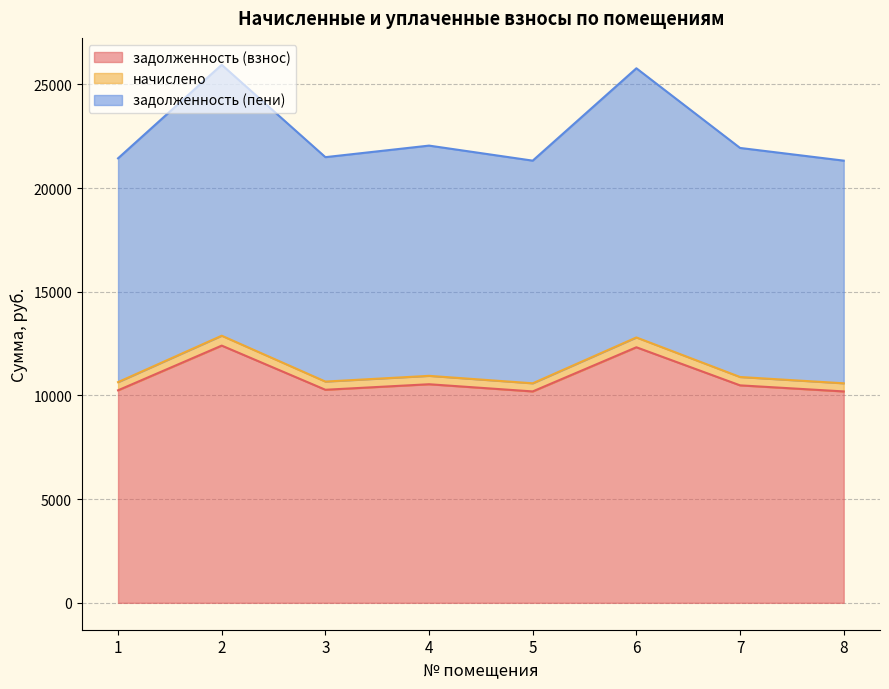

The value of задолженность (взнос) at 2 is 3369.2. True or false?

False